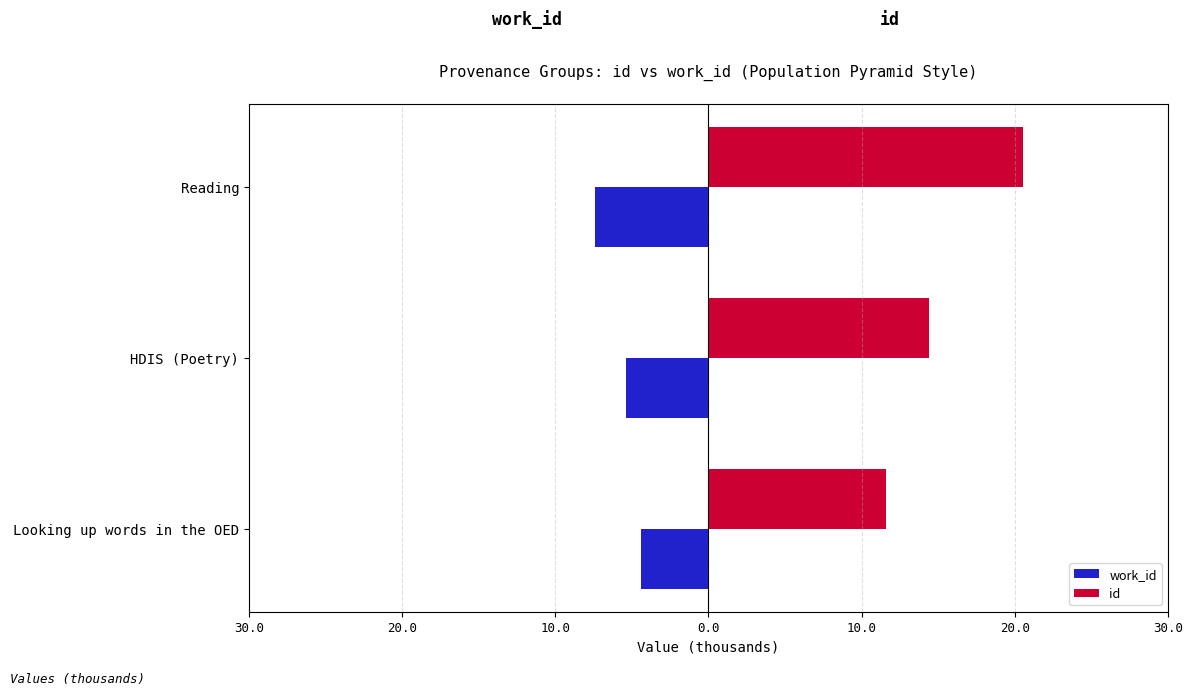

Which series has the largest range (max minus min)?

id